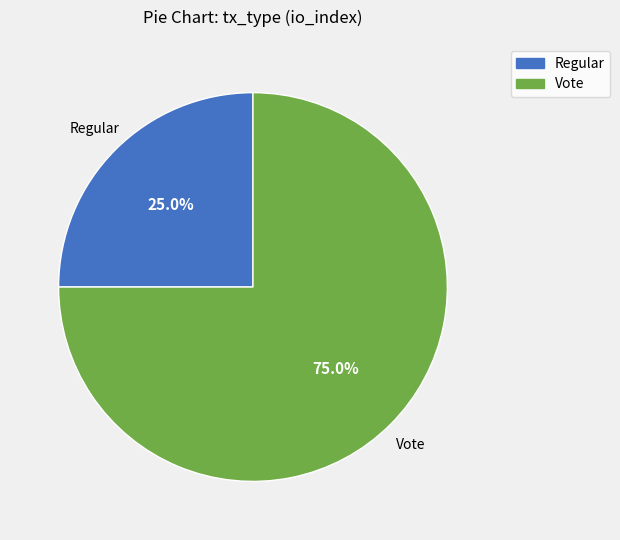

What is the smallest slice in the pie chart?

Regular